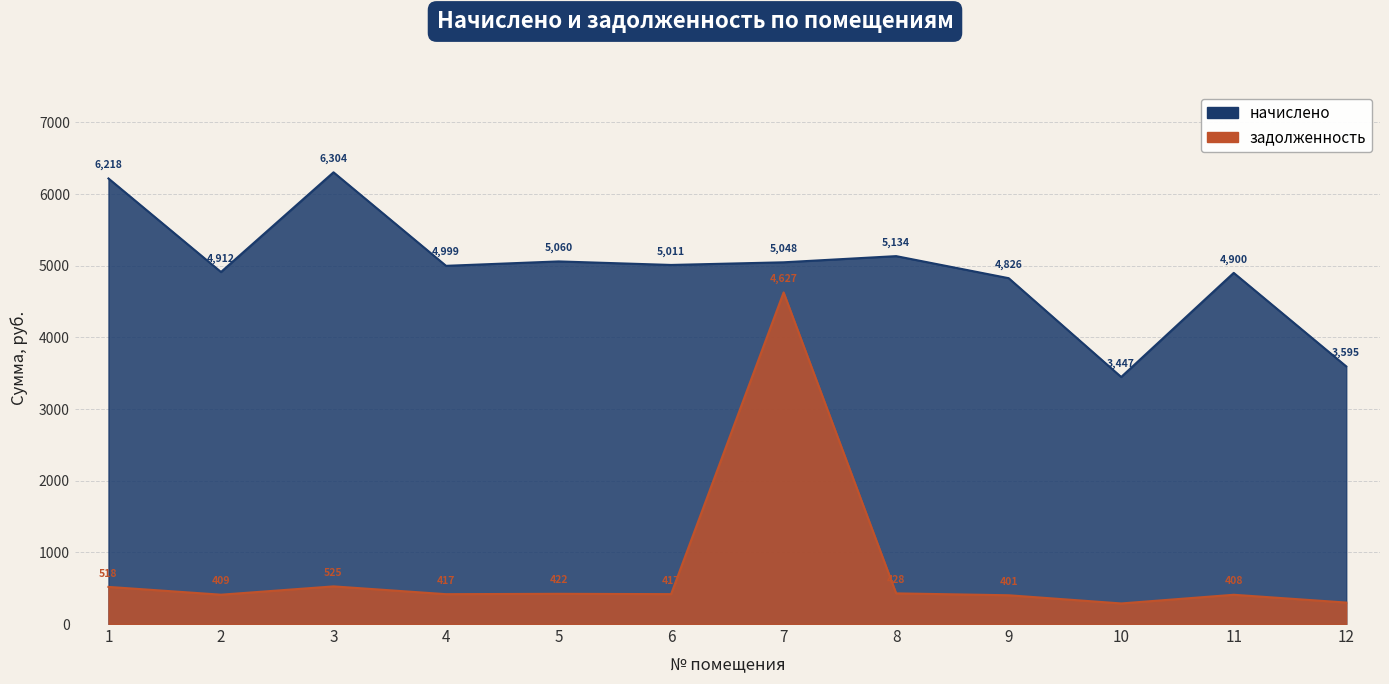

Which series has the largest total across all categories?

начислено